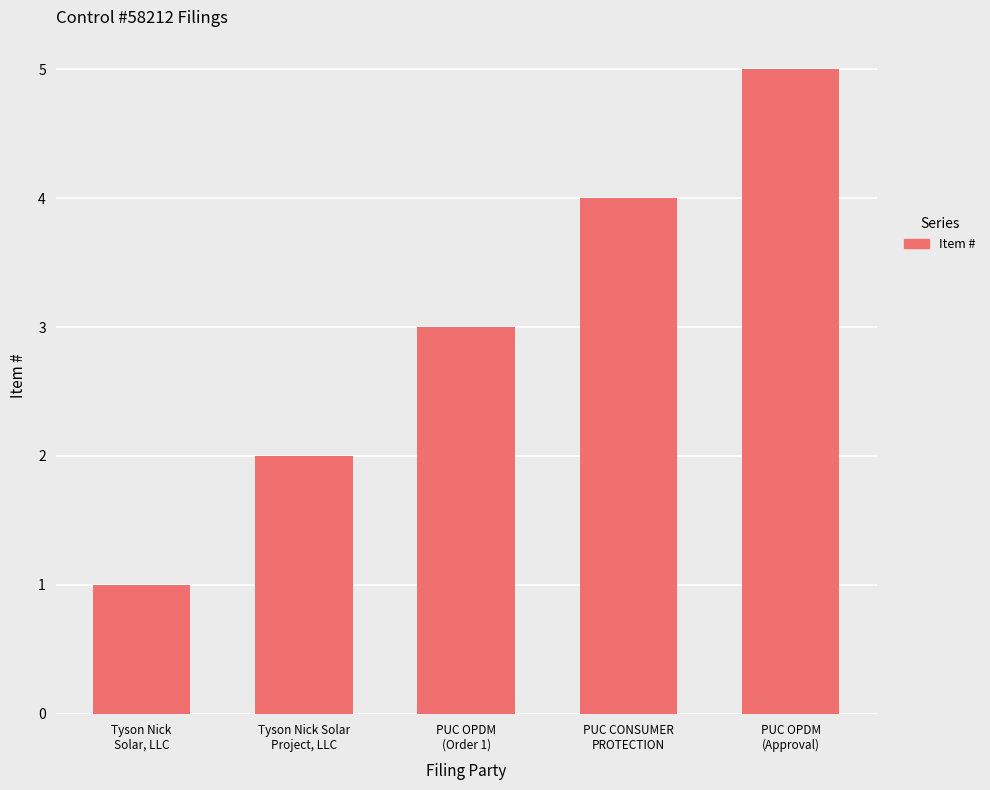

Which label corresponds to the smallest value in the chart?

Tyson Nick
Solar, LLC